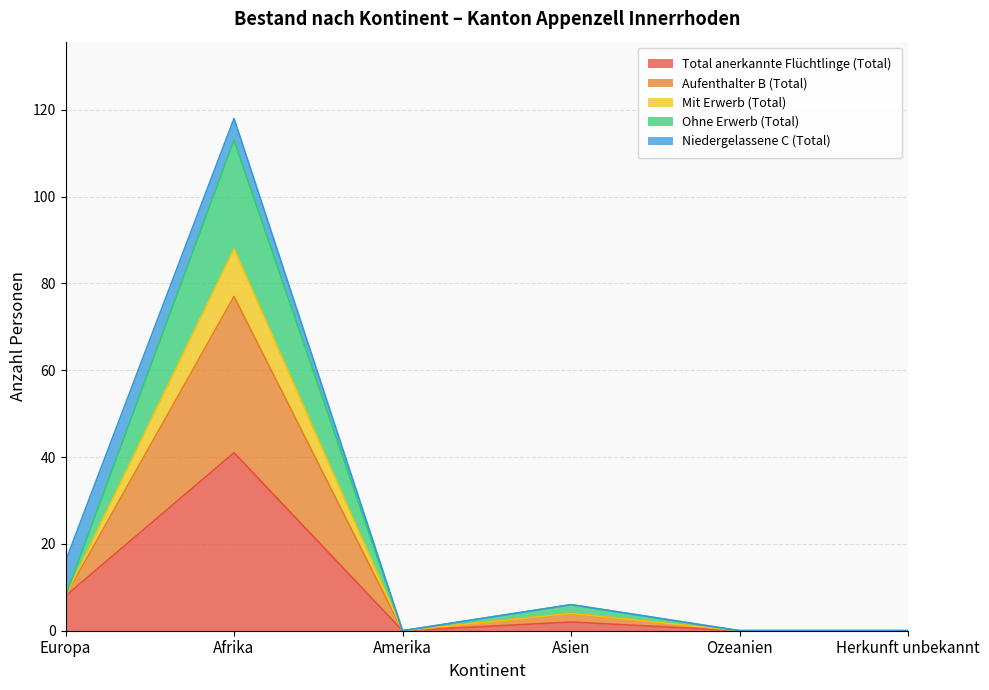

True or false: Total anerkannte Flüchtlinge (Total) has a value of 0 at Amerika.

True